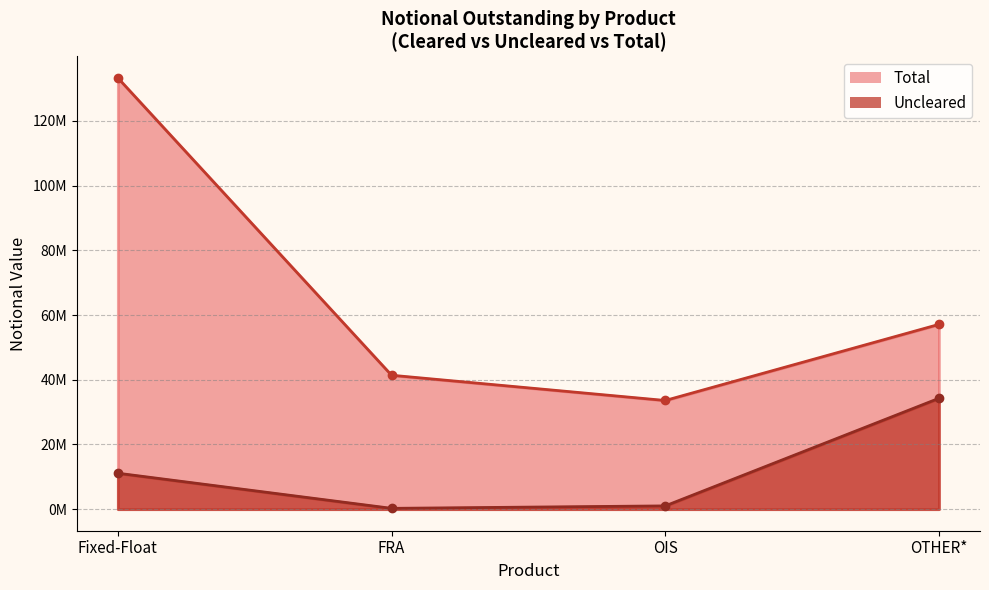

What are all the series names shown in the legend?

Uncleared, Total